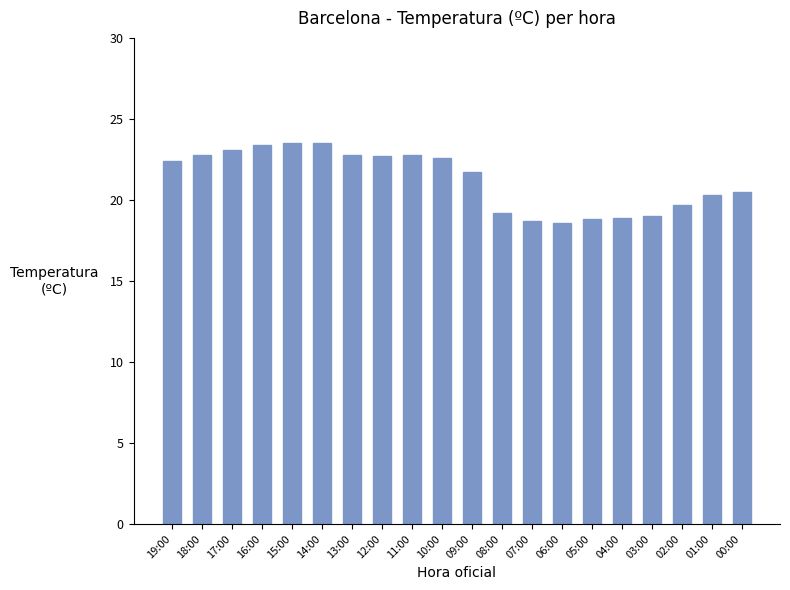

What is the minimum value shown in the chart?

18.6